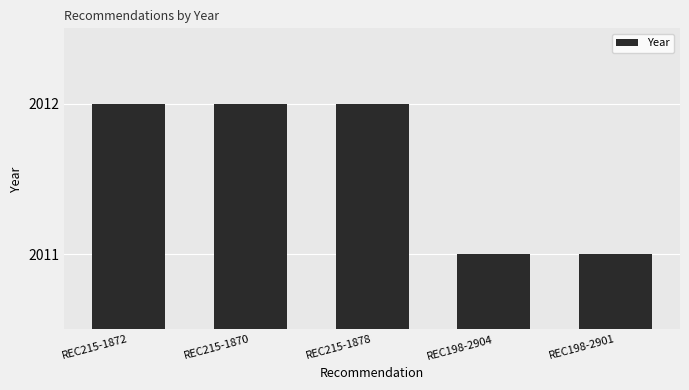

What is the value of the 3rd bar from the left?

2012